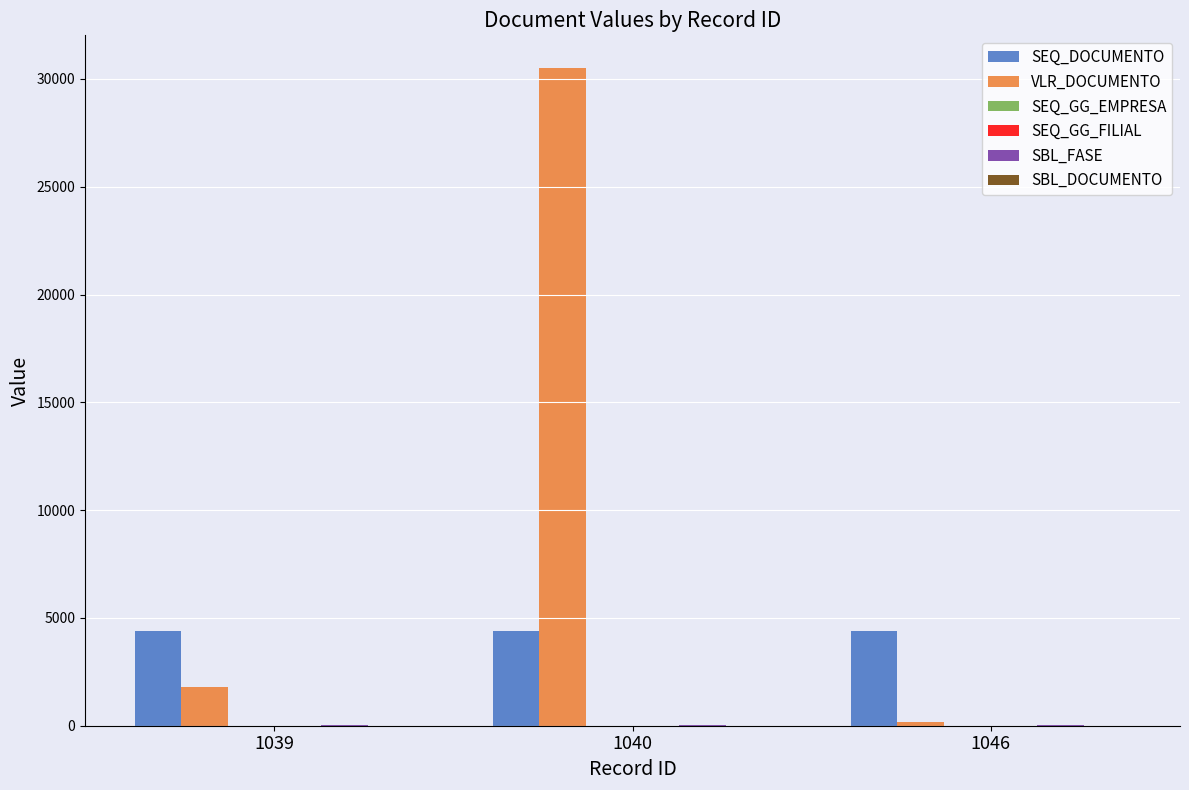

True or false: SEQ_DOCUMENTO has a value of 2620 at 1039.

False